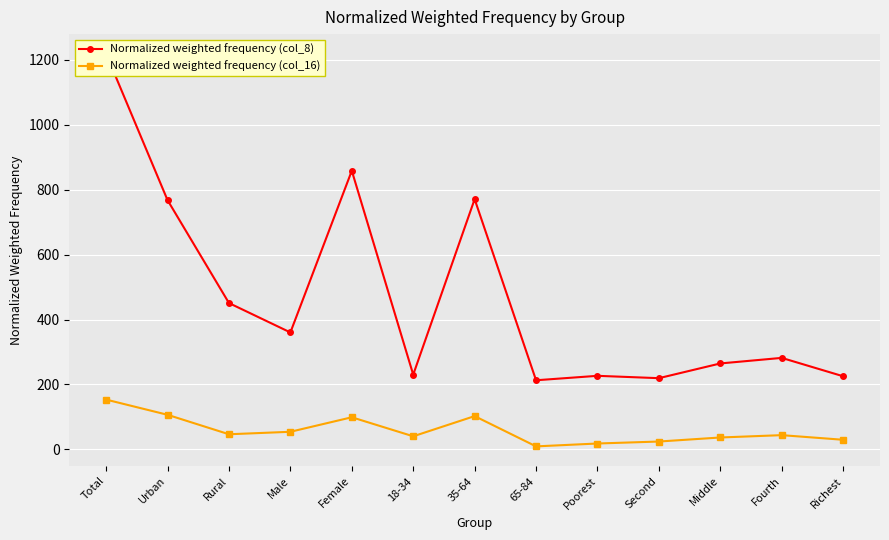

True or false: Normalized weighted frequency (col_8) and Normalized weighted frequency (col_16) cross at least once.

False